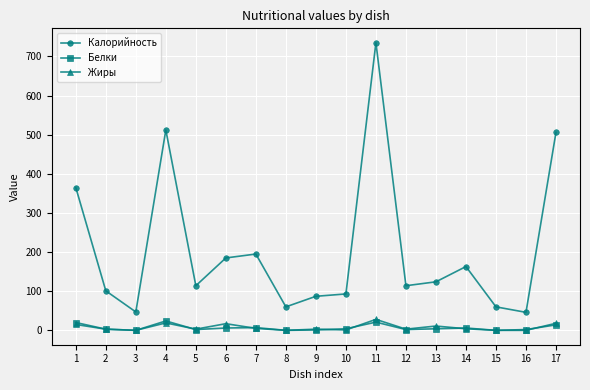

True or false: Жиры and Калорийность cross at least once.

False